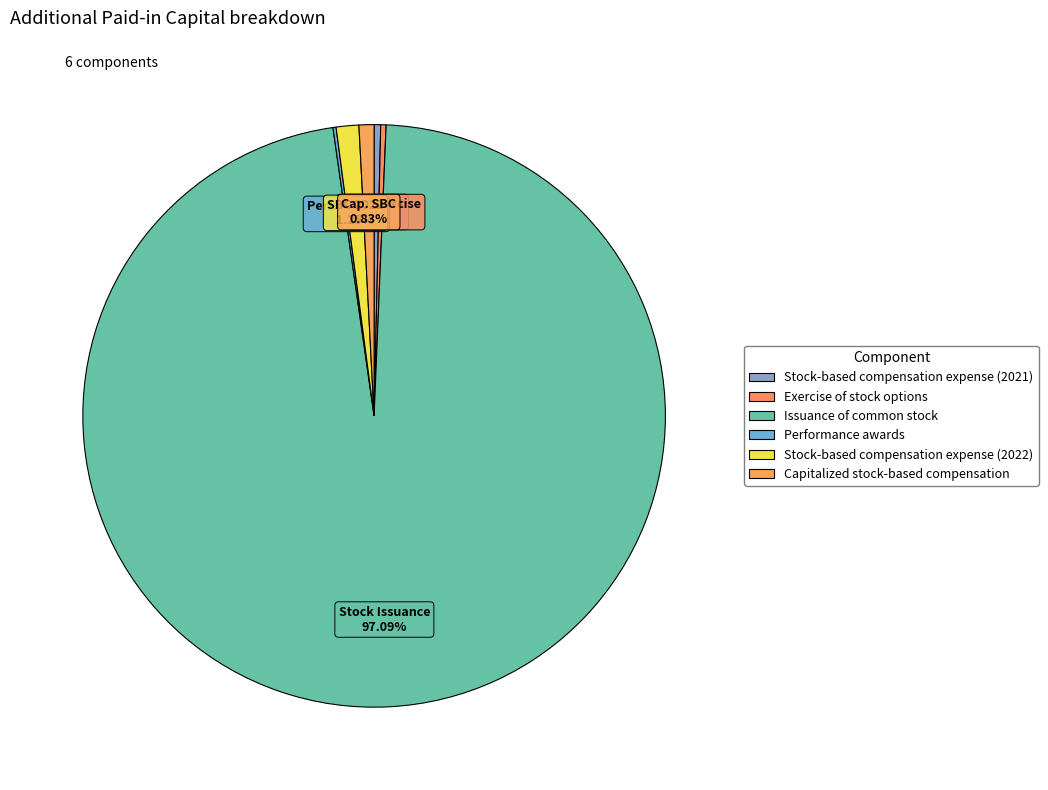

Which category has the smallest portion of the pie?

Performance awards